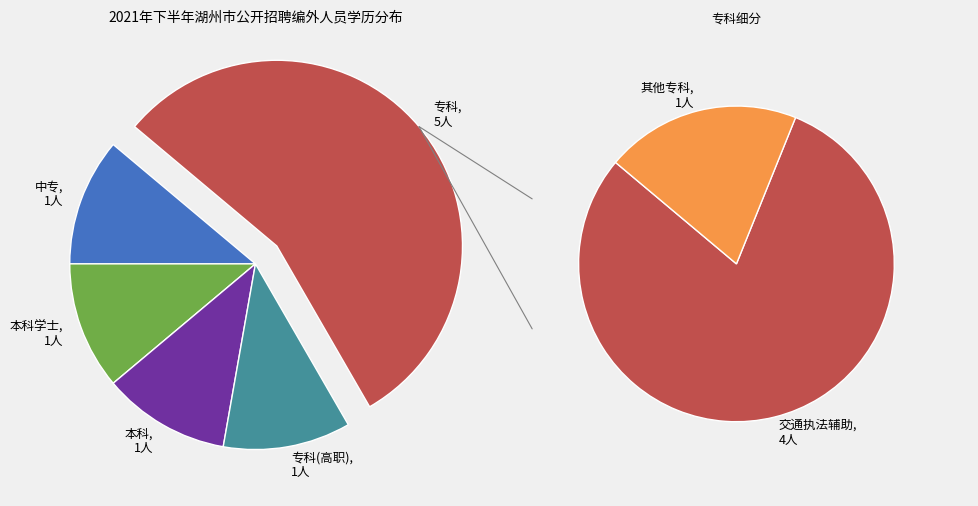

What percentage do 专科 and 本科 together represent?

66.7%